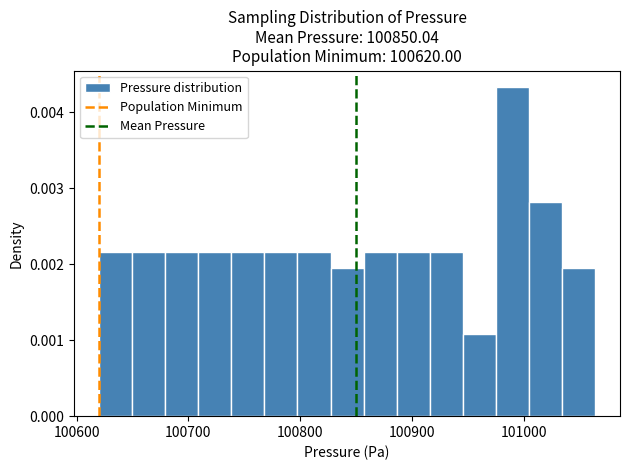

Read against the x-axis, roughly where is the centre of the tallest bar?

100990